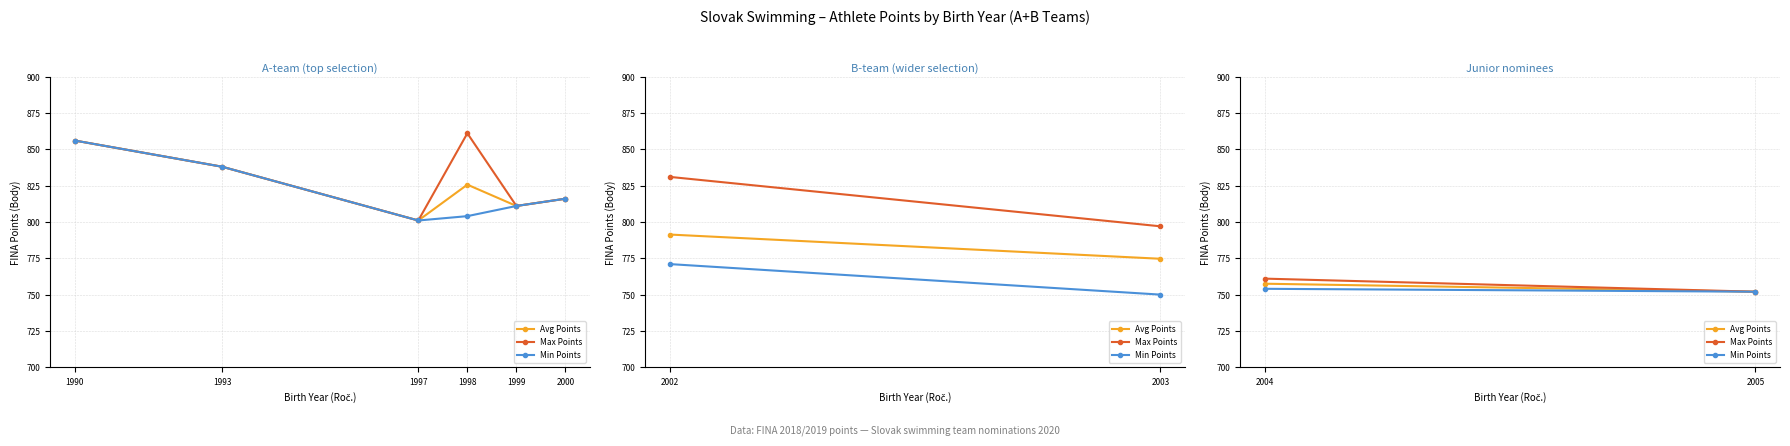

Which series has the largest total across all categories?

Max Points